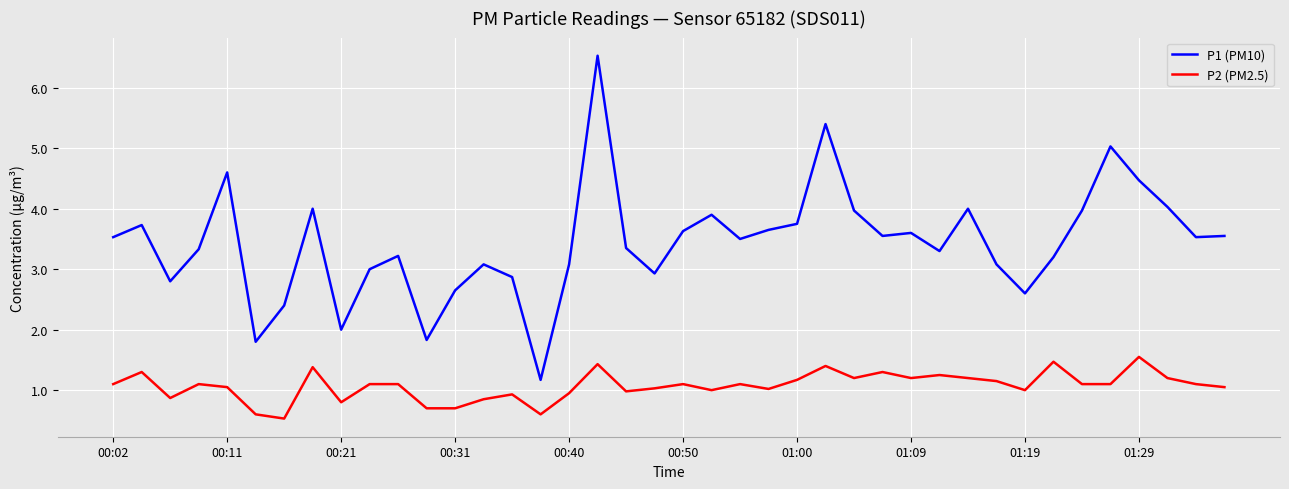

True or false: P2 (PM2.5) and P1 (PM10) intersect in this chart.

False